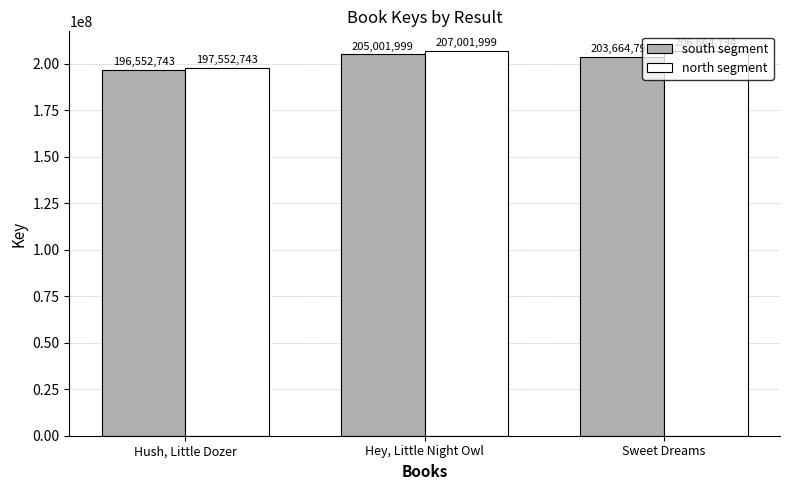

What is the label of the 2nd bar from the right?

Hey, Little Night Owl